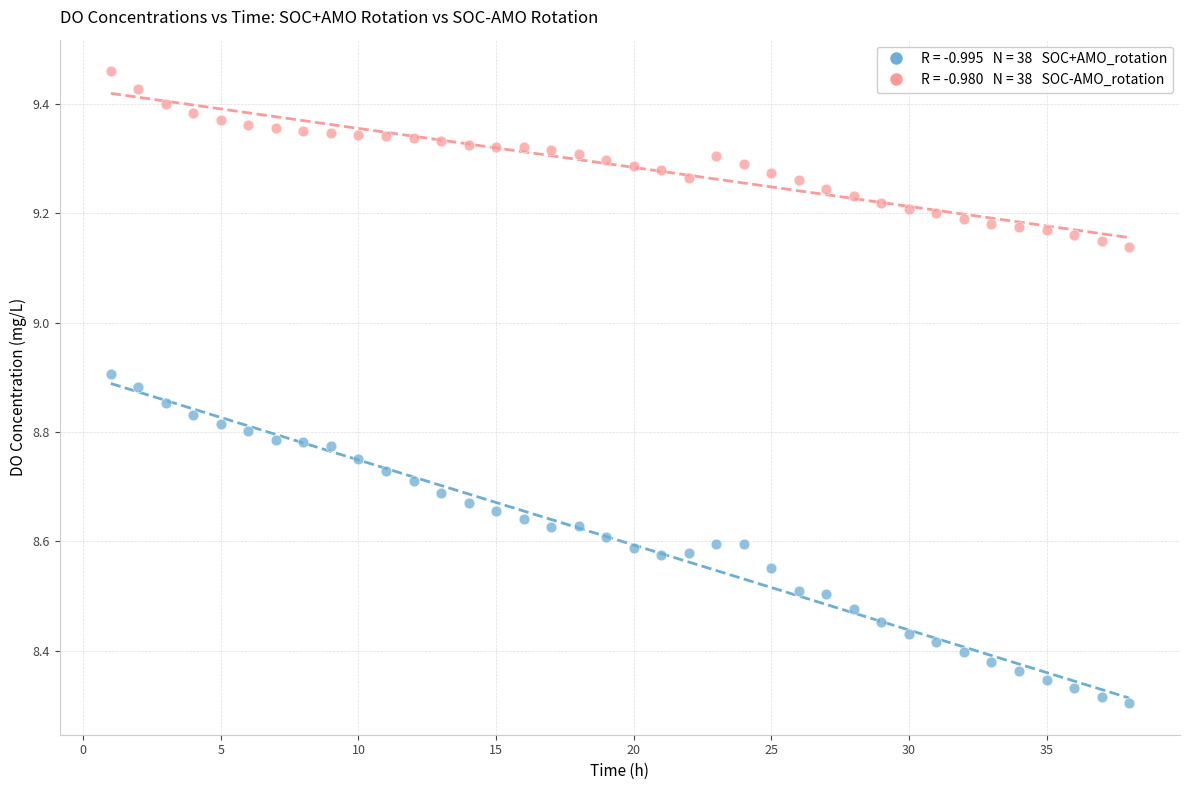

Across all data points, what is the range of X values (max minus min)?

37.0